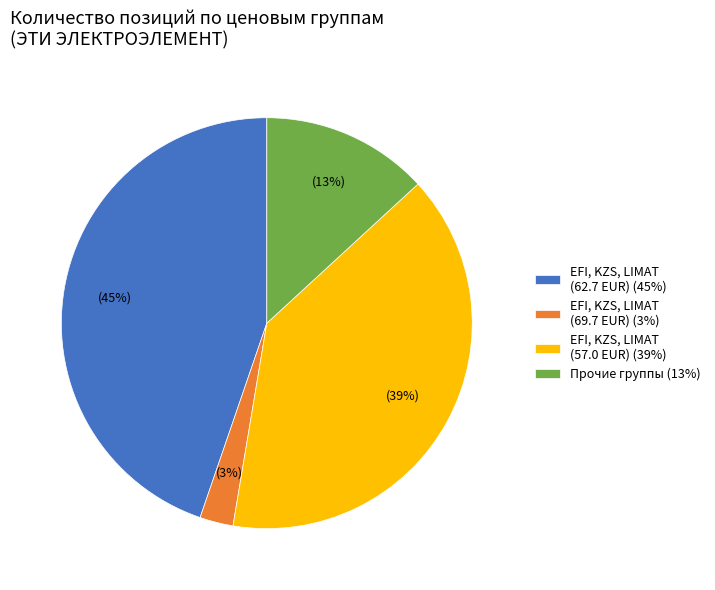

Is the sum of EFI, KZS, LIMAT (69.7 EUR) (3%) and EFI, KZS, LIMAT (57.0 EUR) (39%) greater than half?

No